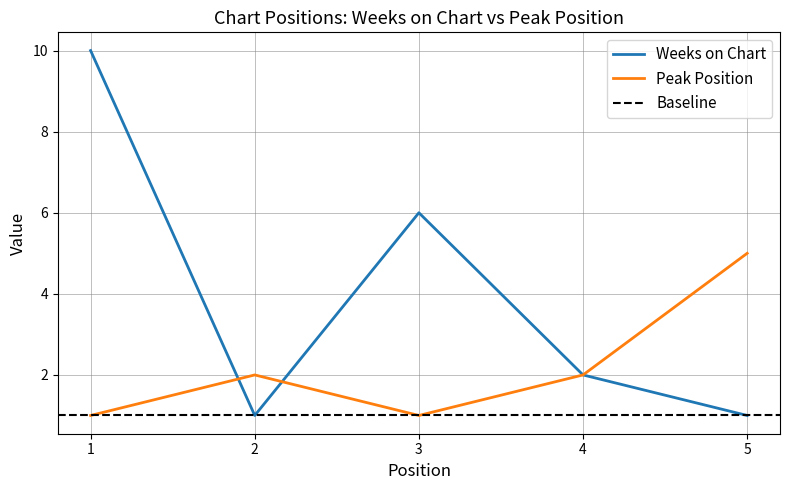

Between 3 and 5, which series saw the biggest shift?

Weeks on Chart